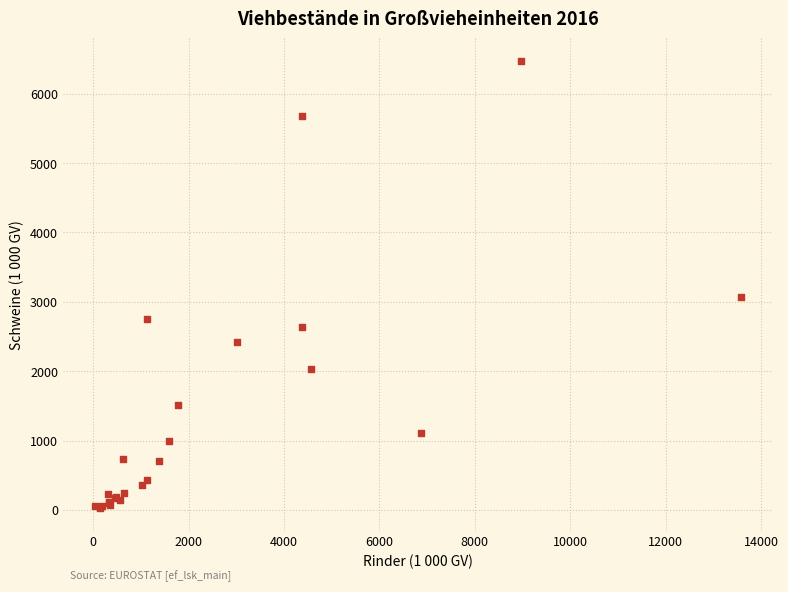

What Y value in the scatter plot is closest to 3248?

3068.0